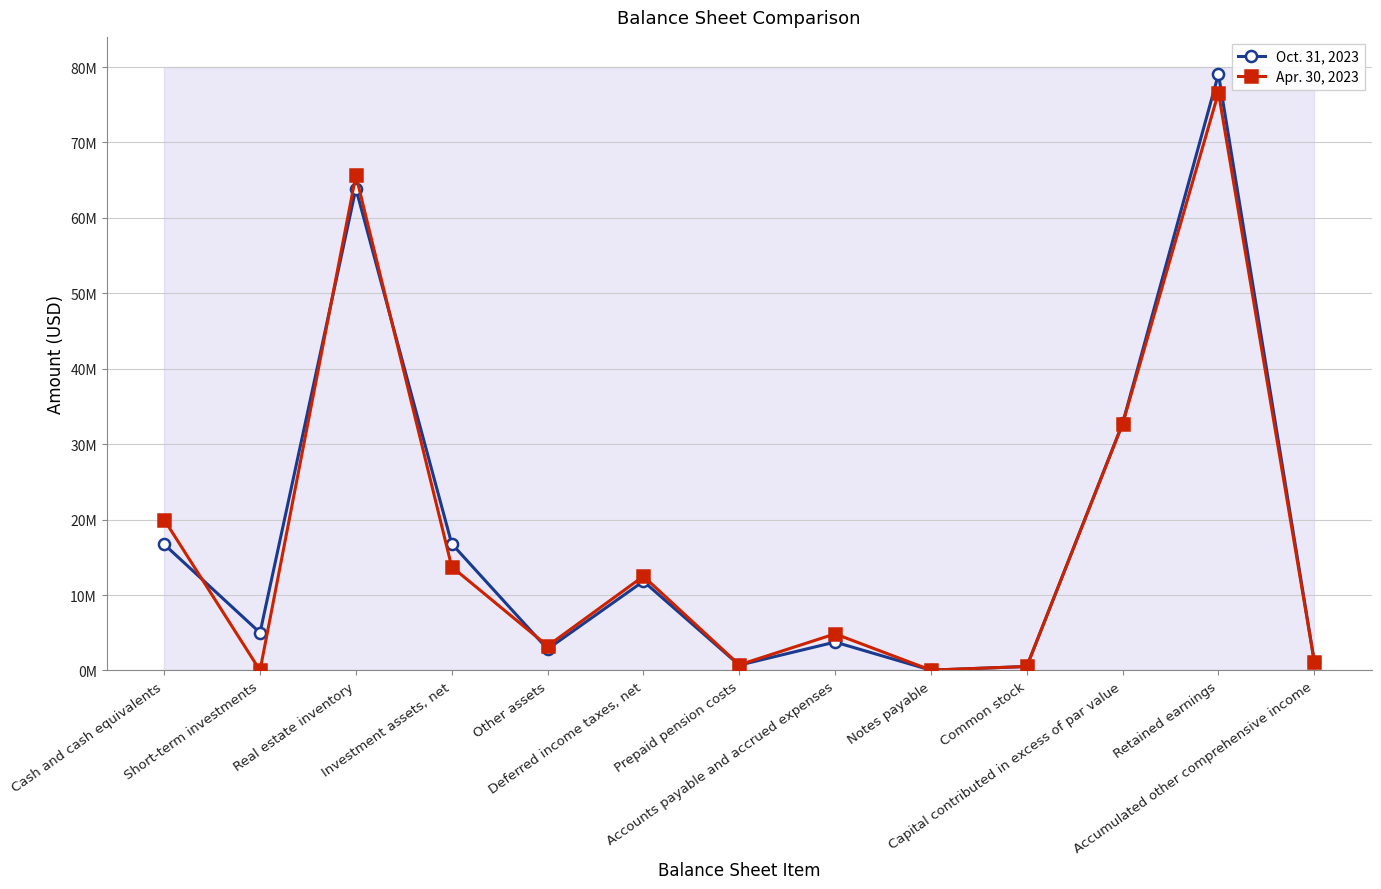

At which label does Oct. 31, 2023 first exceed 4999000?

Cash and cash equivalents